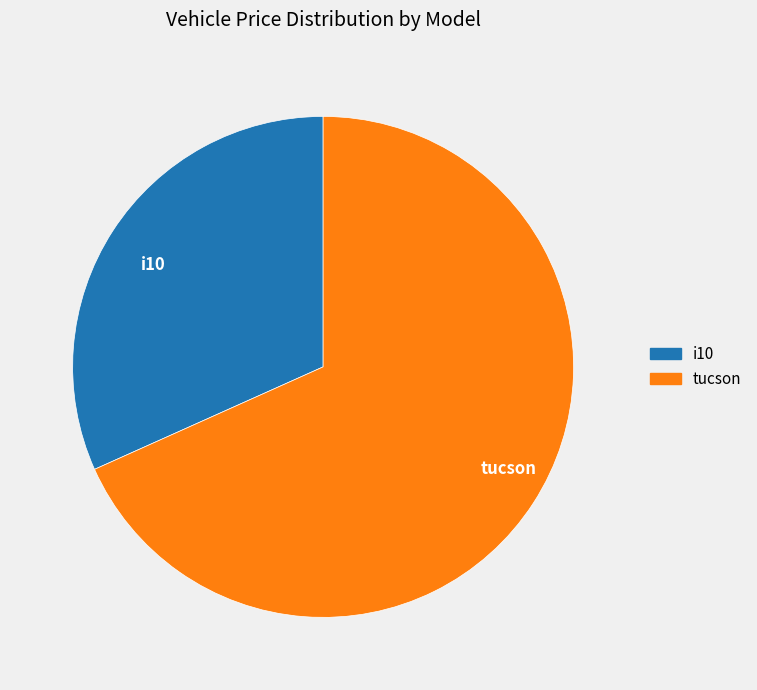

Do tucson and i10 together represent more than half of the pie?

Yes